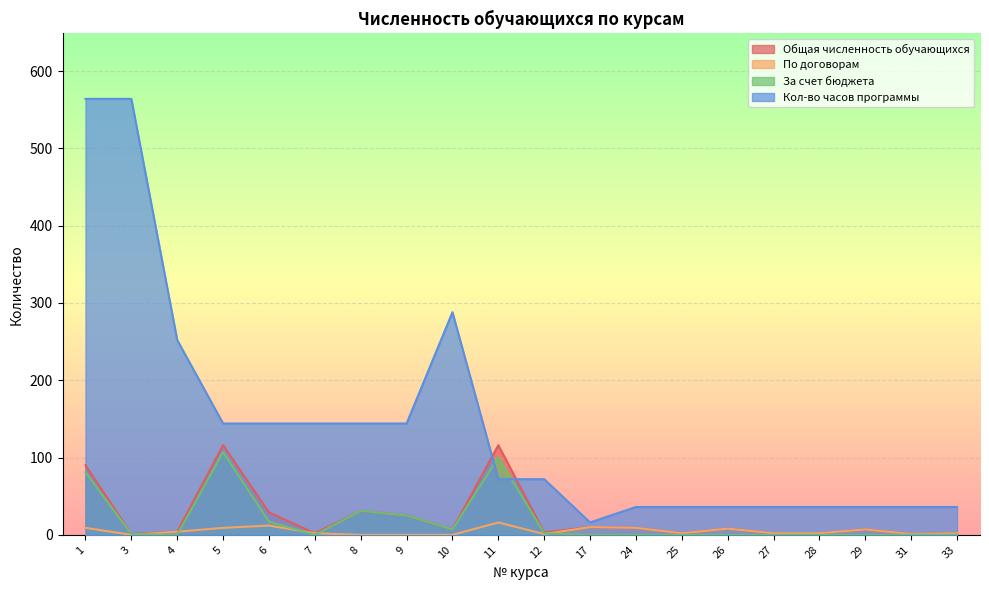

What are all the series names shown in the legend?

Общая численность обучающихся, По договорам, За счет бюджета, Кол-во часов программы